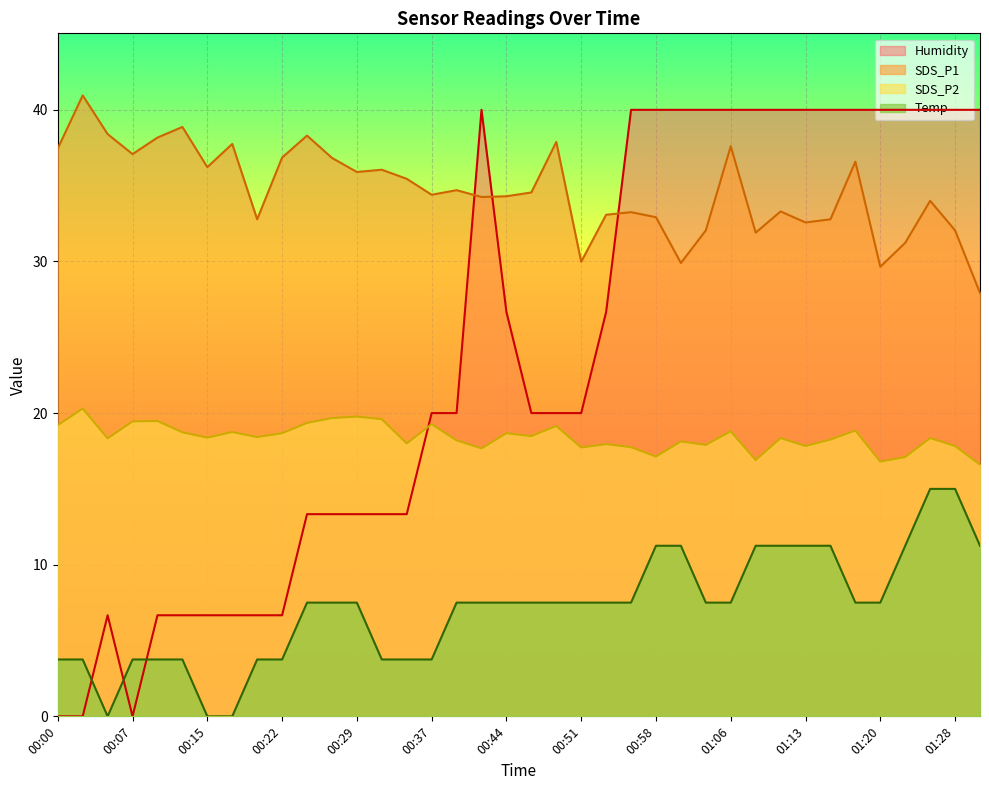

In Temp, how many points are lower than both neighbors (excluding endpoints)?

1